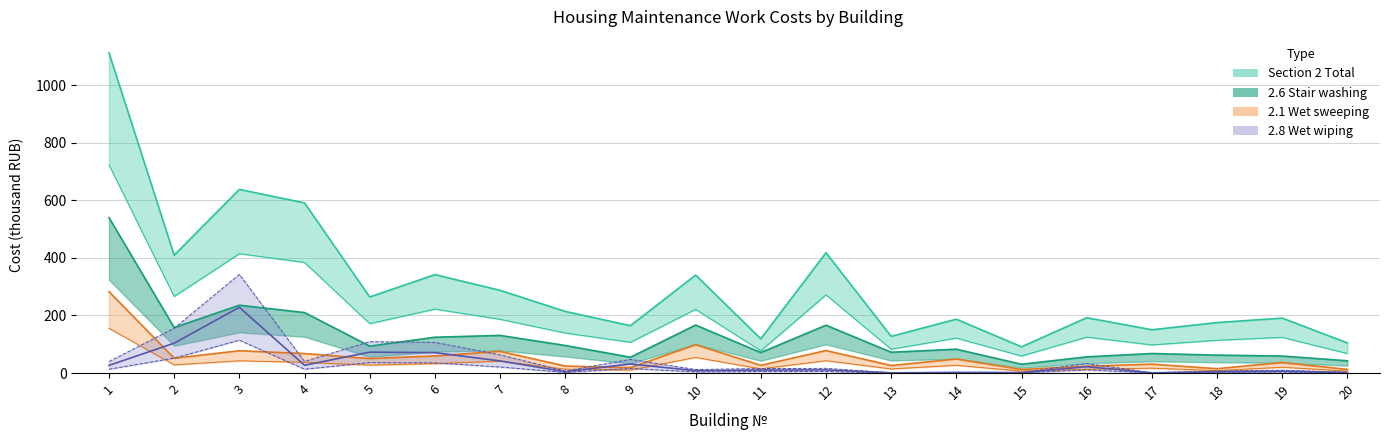

How many data points does each series have?

20